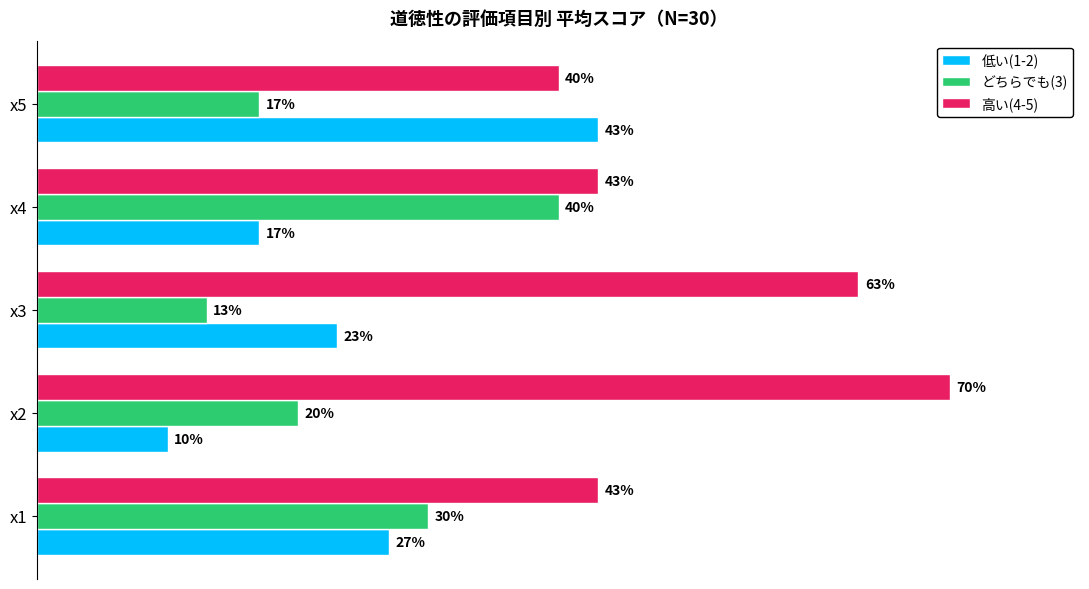

List the series in order of their peak value, highest first.

高い(4-5), 低い(1-2), どちらでも(3)